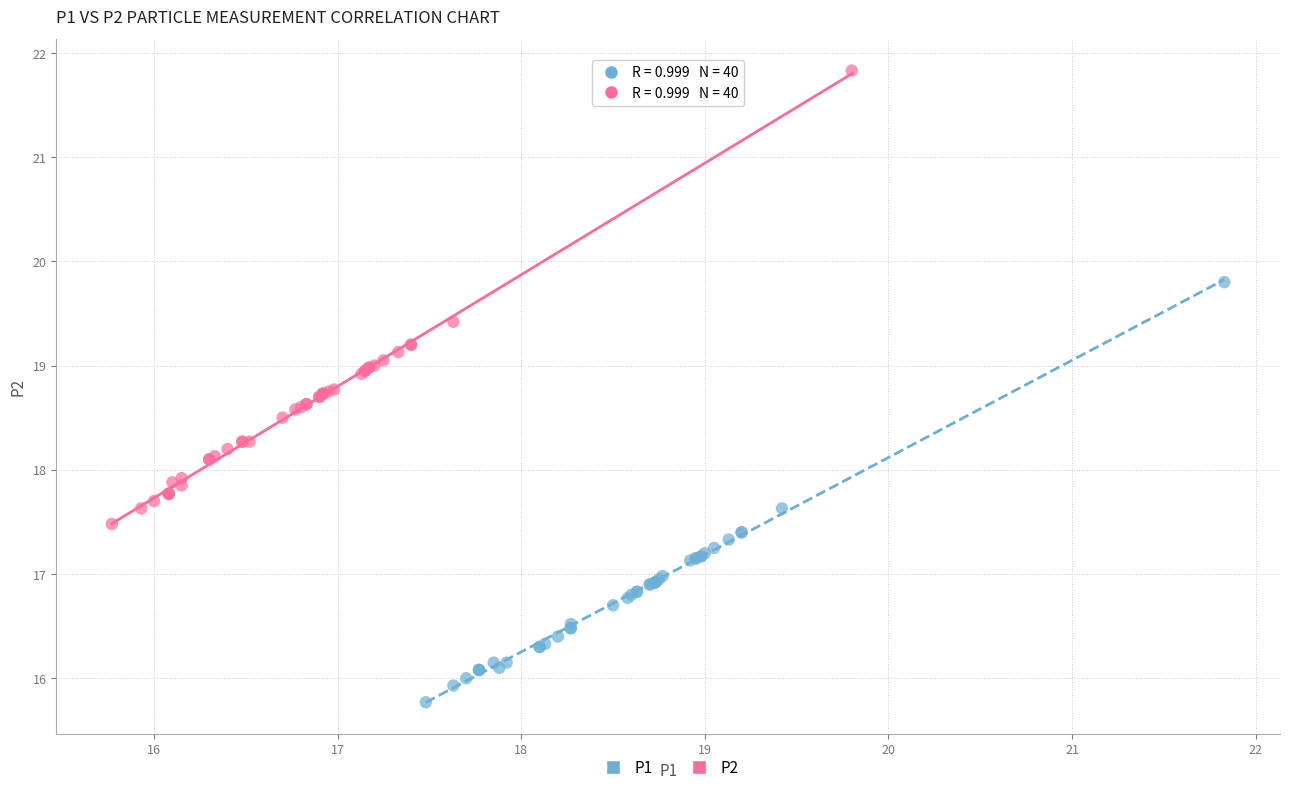

Which series contains the highest Y value?

P2